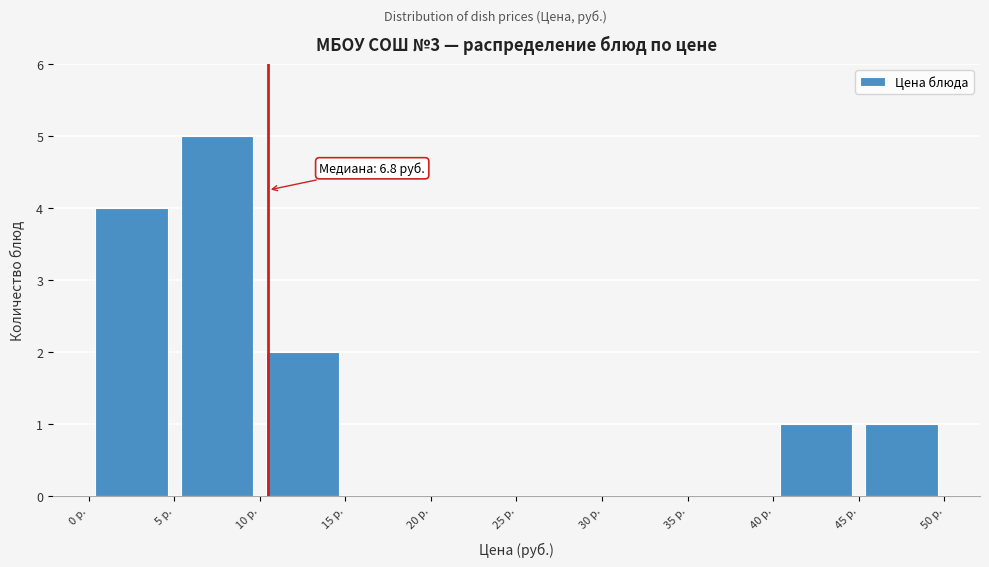

Which range on the x-axis has the tallest bar?

5 to 10